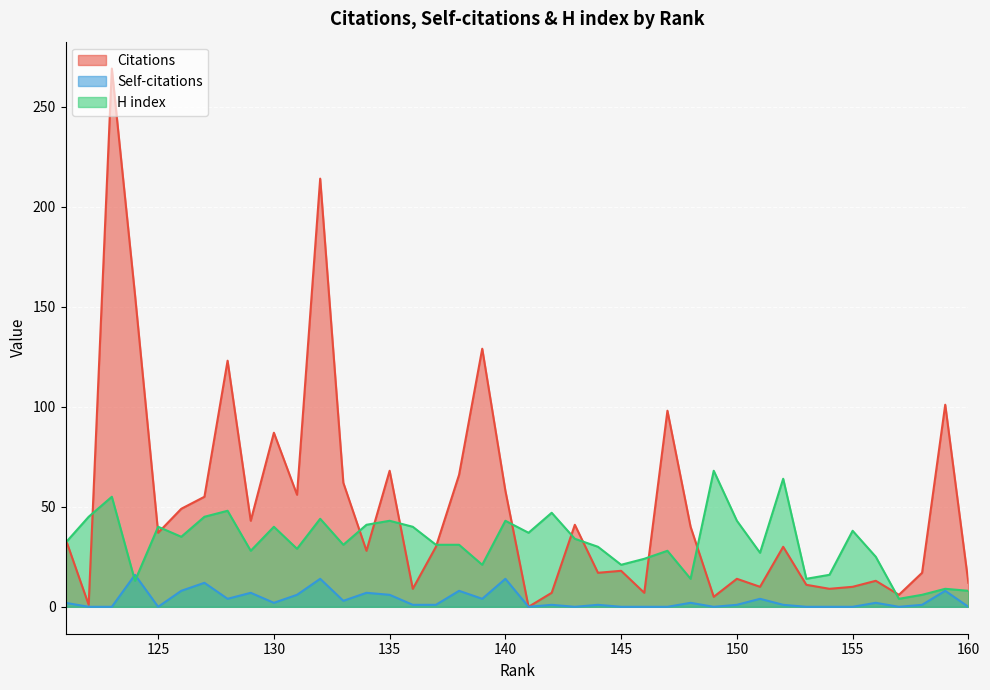

Which series has the largest range (max minus min)?

Citations